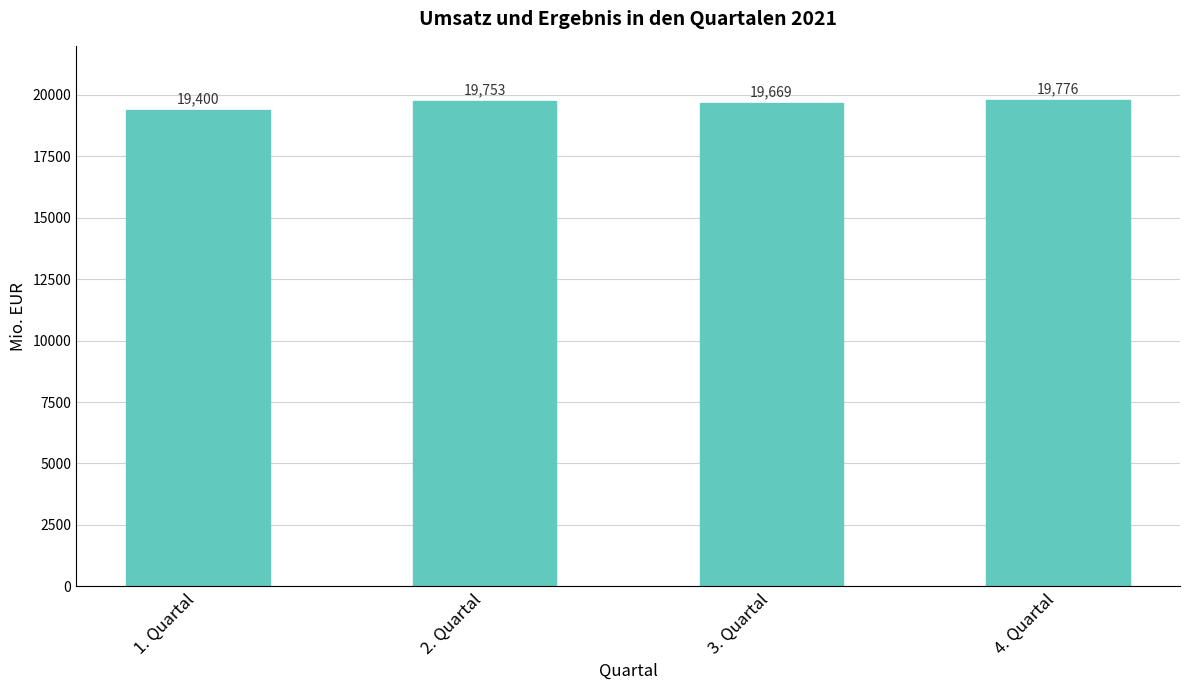

What is the difference between the values at 4. Quartal and 1. Quartal?

376